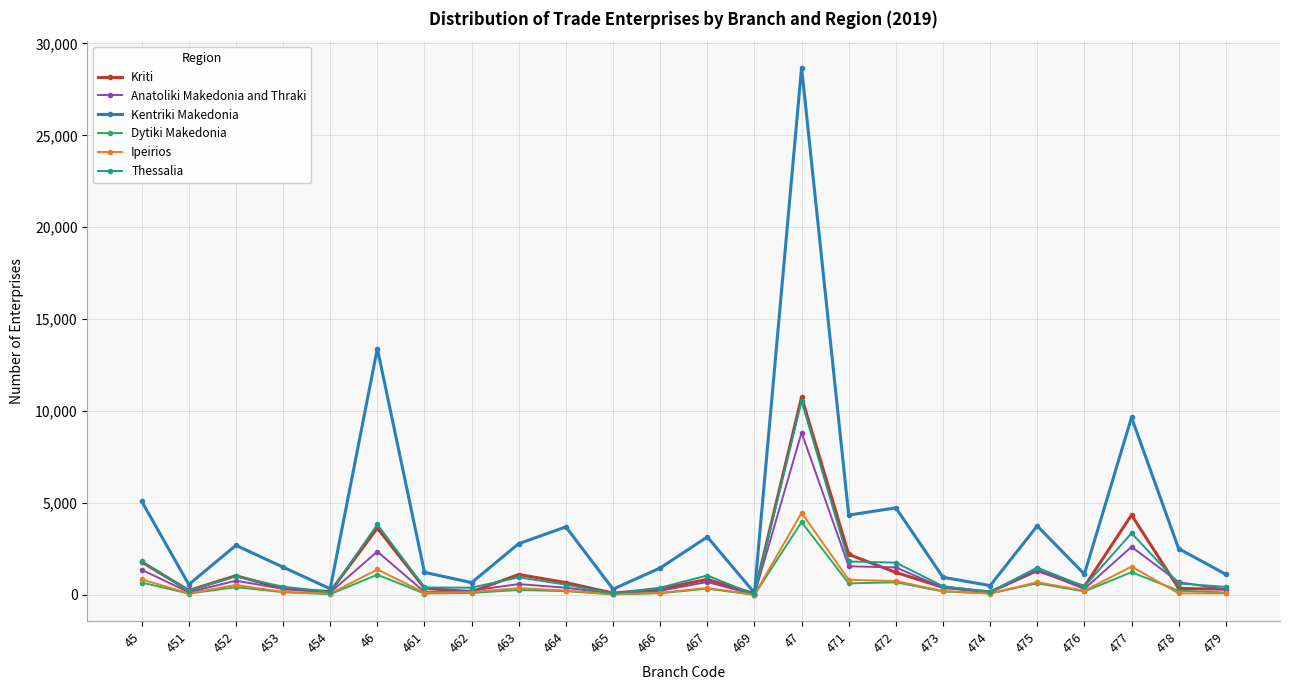

At which label does Ipeirios first exceed 229?

45